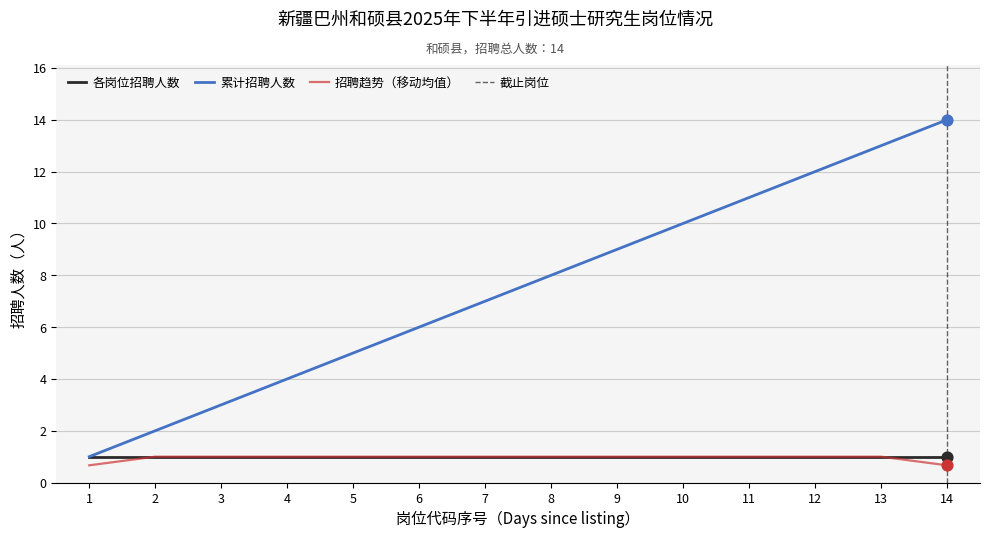

True or false: 累计招聘人数 and 招聘趋势（移动均值） cross at least once.

False